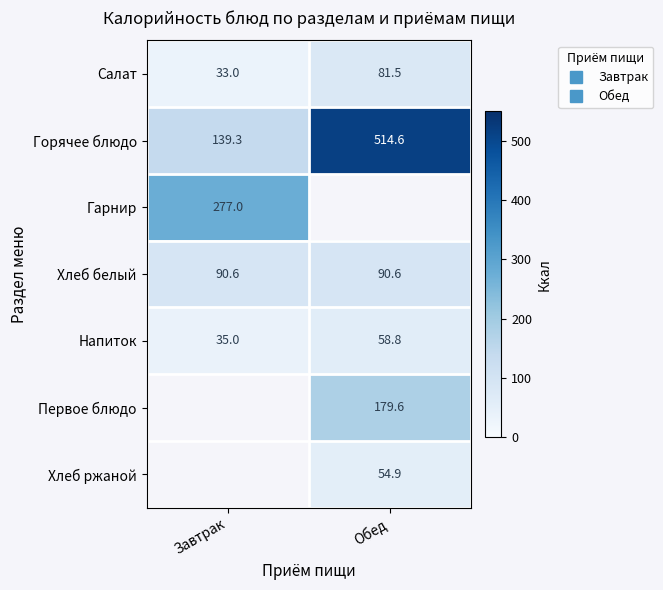

True or false: Напиток has a value of 58.8 at Обед.

True